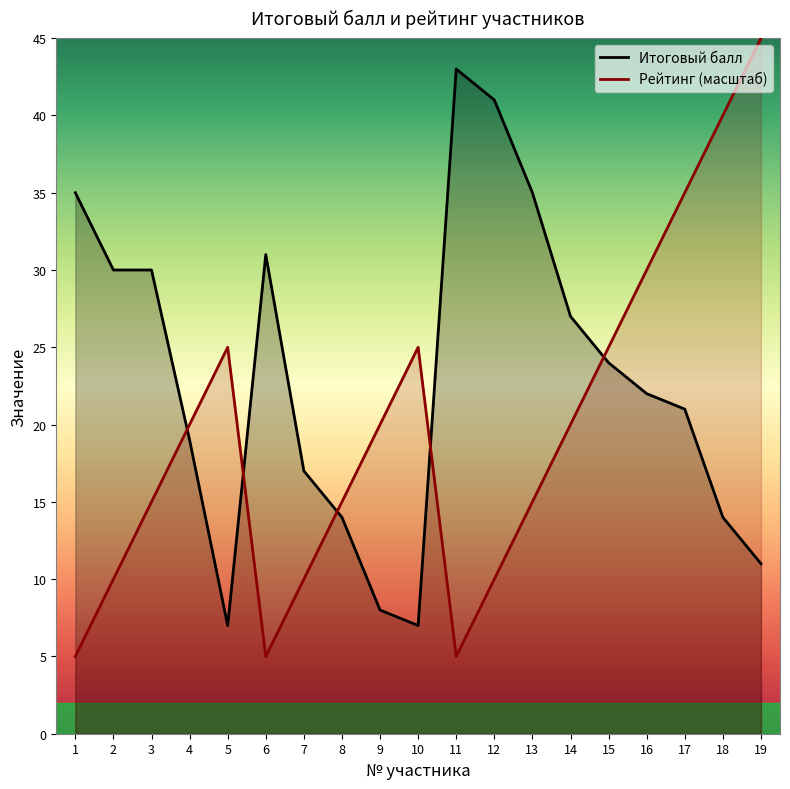

What is the total value across all series at 1?

40